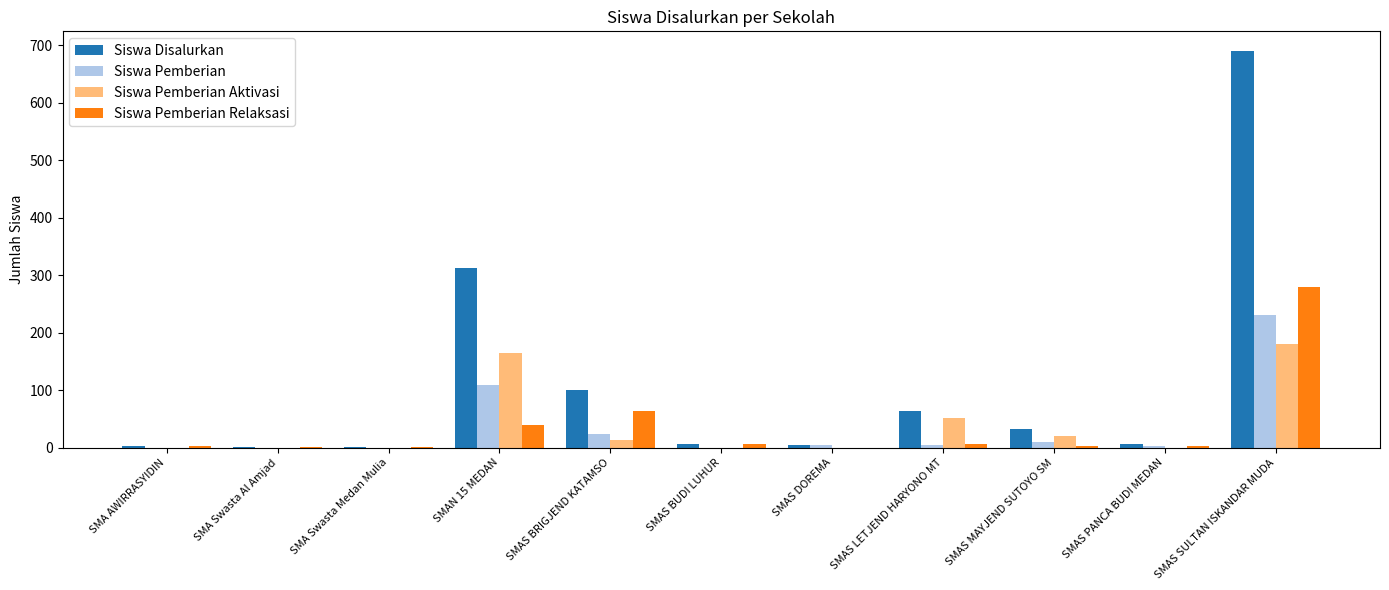

At which category is the sum across all series the highest?

SMAS SULTAN ISKANDAR MUDA